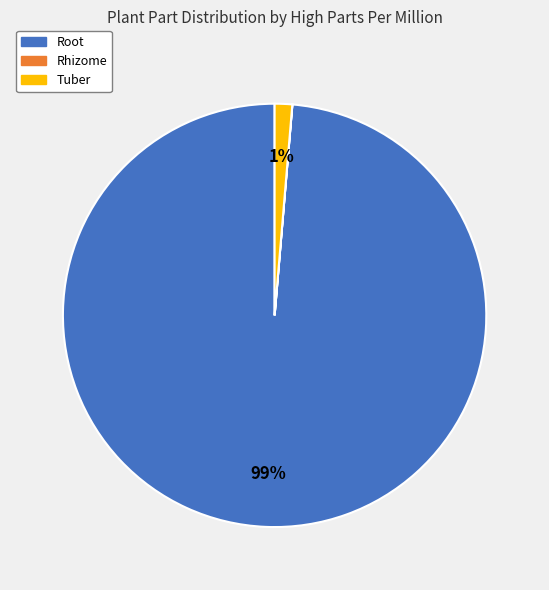

Is there a majority slice in this chart?

Yes